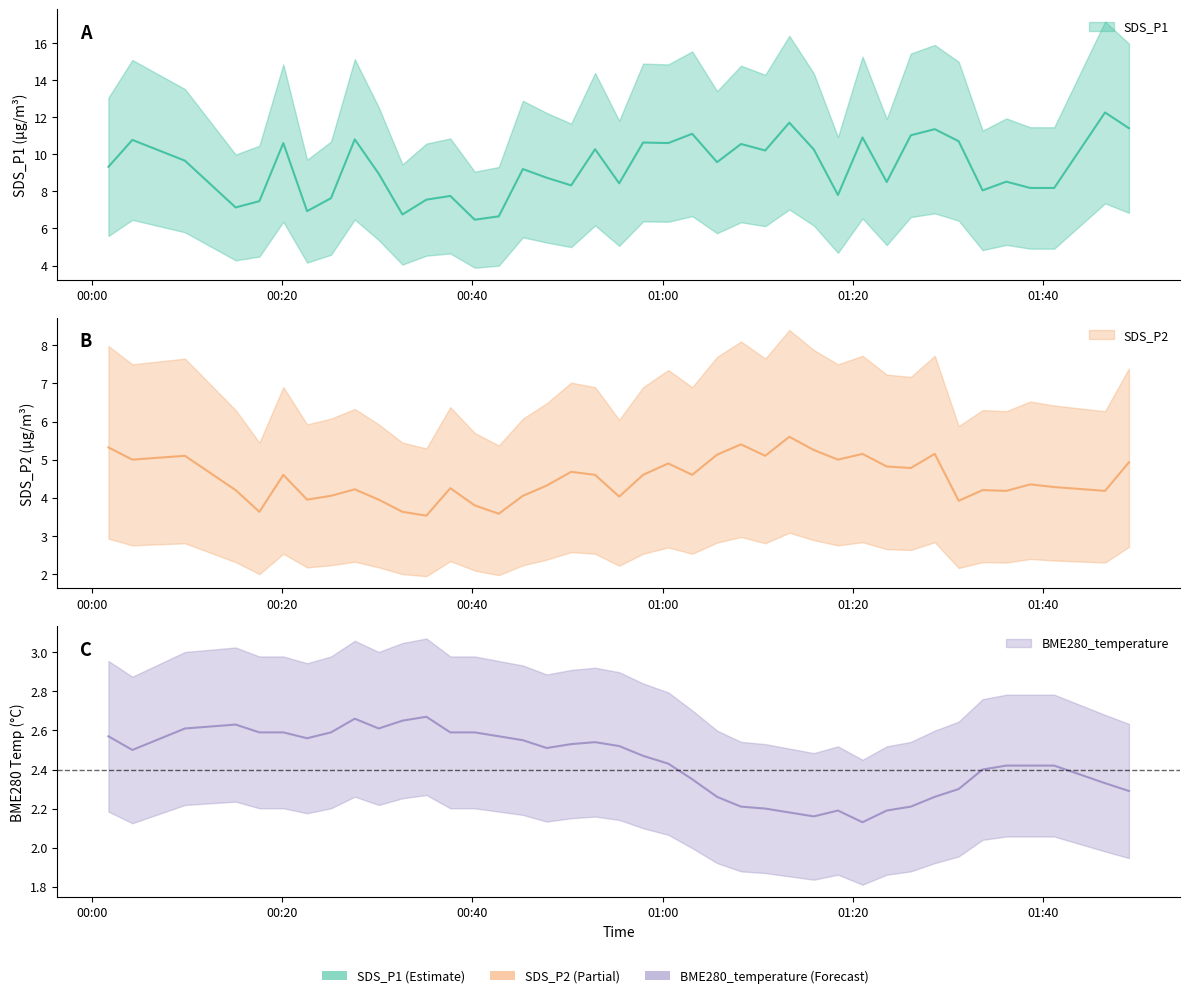

Which series has the largest total across all categories?

SDS_P1